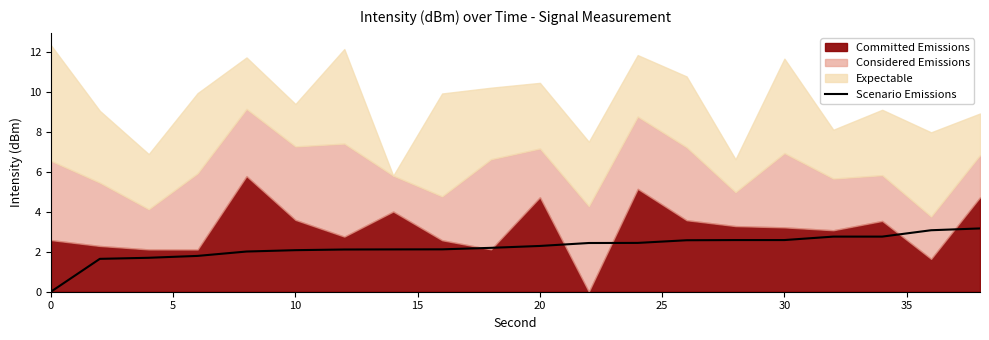

At which label is the value closest to 1?

5